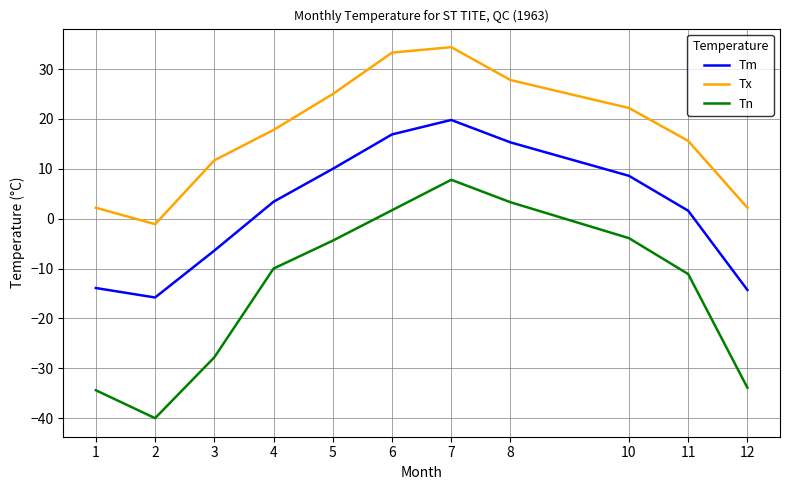

Reading right to left, list all the values displayed in this chart.

Tm: 12=-14.3	11=1.6	10=8.6	8=15.3	7=19.8	6=16.9	5=10.0	4=3.4	3=-6.4	2=-15.8	1=-13.9
Tx: 12=2.2	11=15.6	10=22.2	8=27.8	7=34.4	6=33.3	5=25.0	4=17.8	3=11.7	2=-1.1	1=2.2
Tn: 12=-33.9	11=-11.1	10=-3.9	8=3.3	7=7.8	6=1.7	5=-4.4	4=-10.0	3=-27.8	2=-40.0	1=-34.4